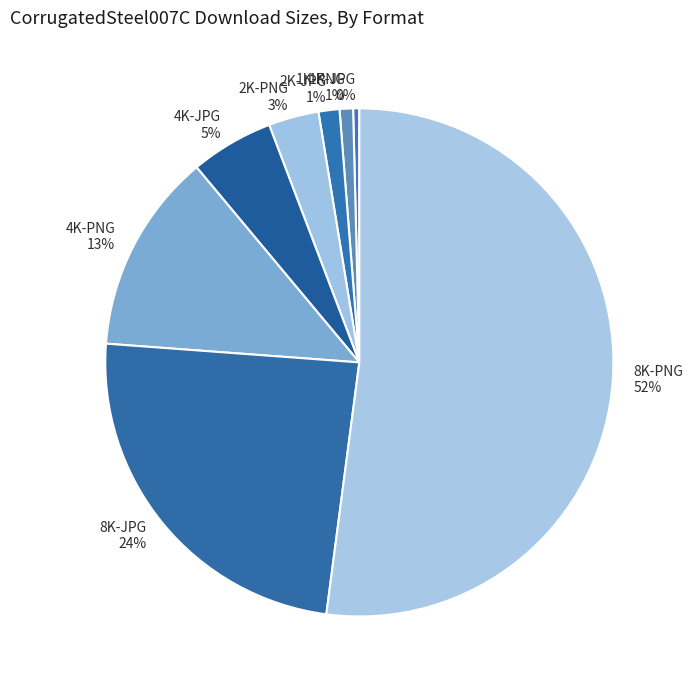

What percentage is the 1K-PNG slice, to the nearest percent?

1%